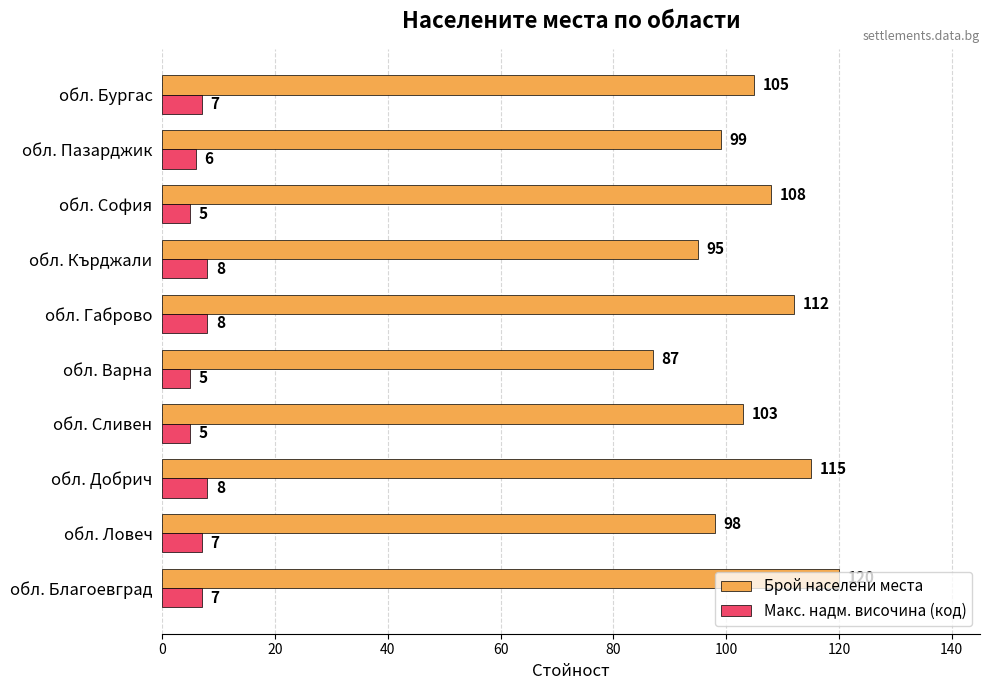

Is it true that Брой населени места equals 196 at обл. Благоевград?

False